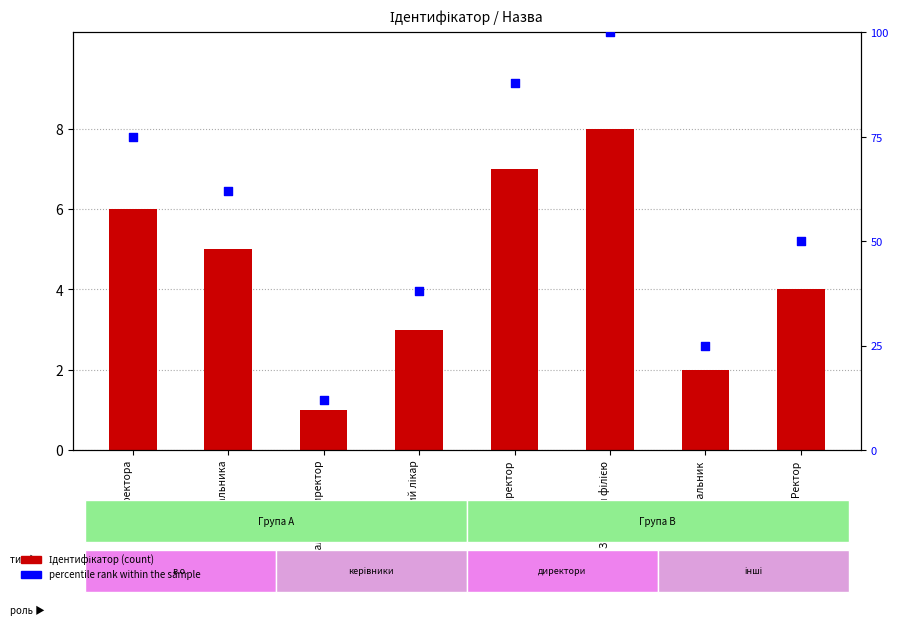

Is the value of Ідентифікатор at Головний лікар greater than the value of percentile rank within the sample at В.о. начальника?

No